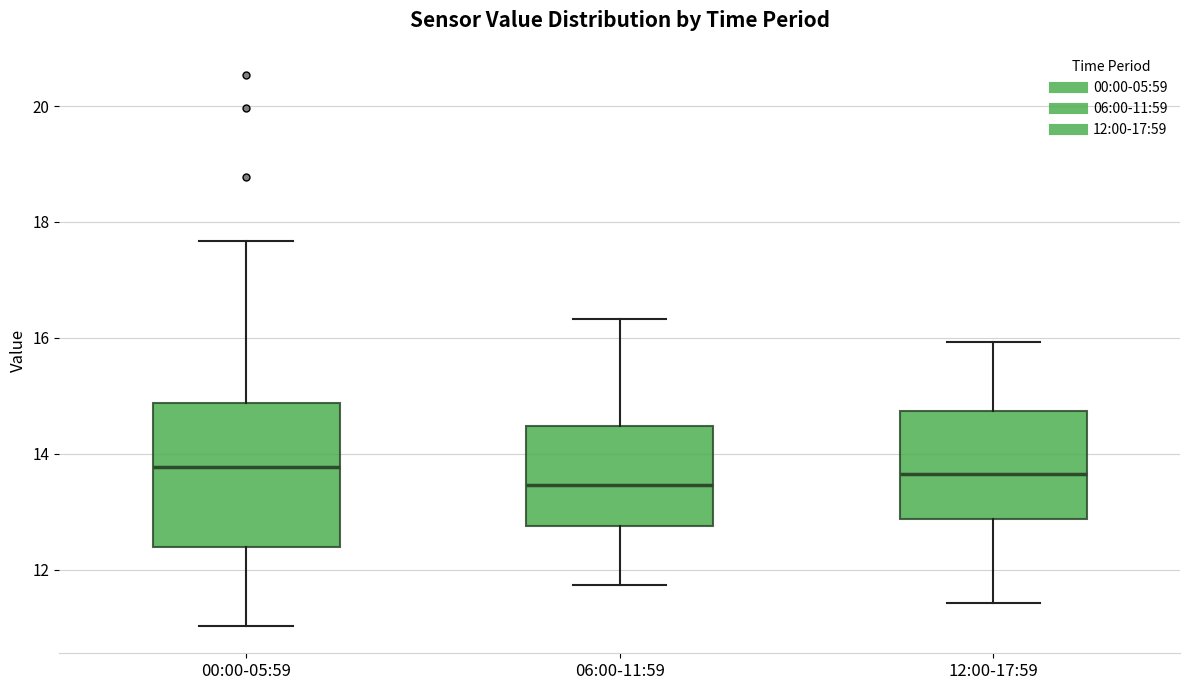

Where does the median line of the box for 06:00-11:59 sit on the y-axis? The values are not printed on the chart, so give them approximately, as read against the axis.

13.4